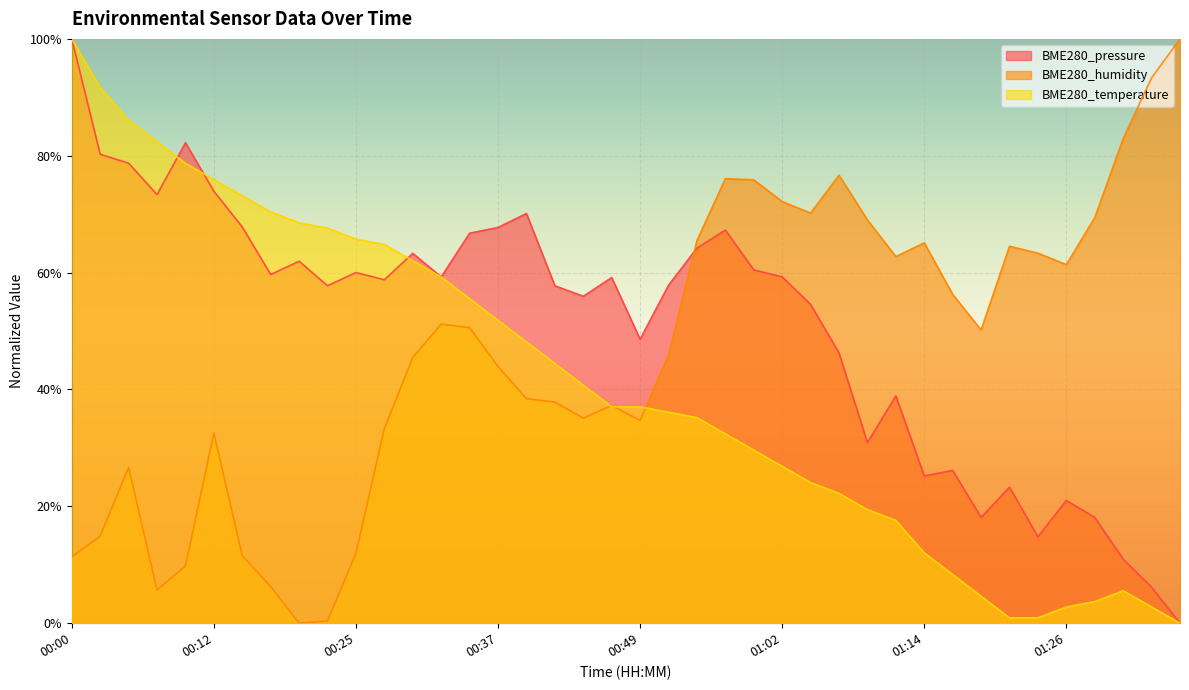

True or false: BME280_humidity has more than 1 interior local peaks.

True